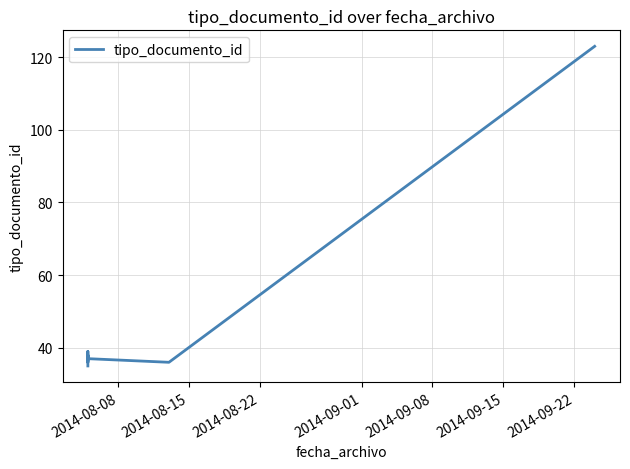

Reading left to right, list all the values displayed in this chart.

35	38	36	39	37	36	123